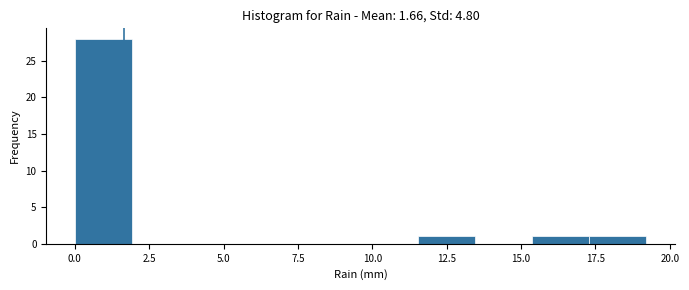

Around what value on the x-axis is the tallest bar? Give the approximate position of its centre, as read against the axis.

1.0